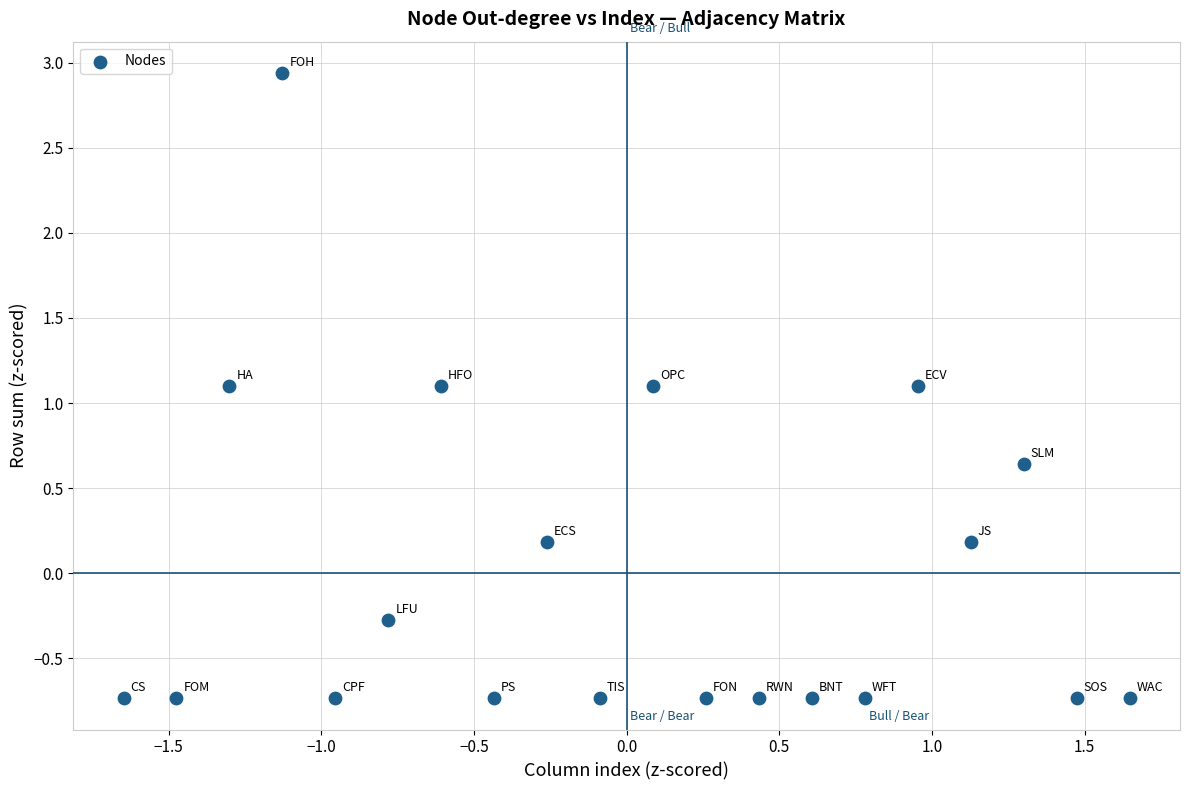

What is the range of X values (max minus min)?

3.3